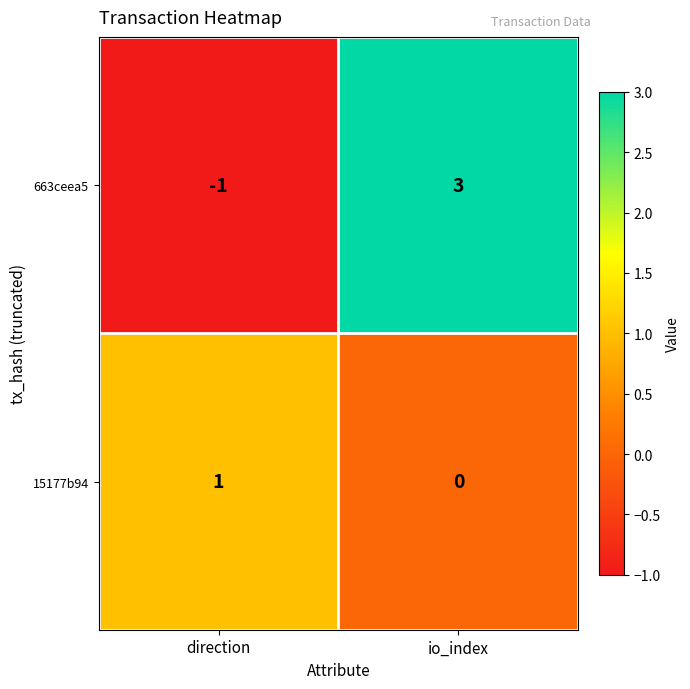

How many distinct data groups are displayed?

2